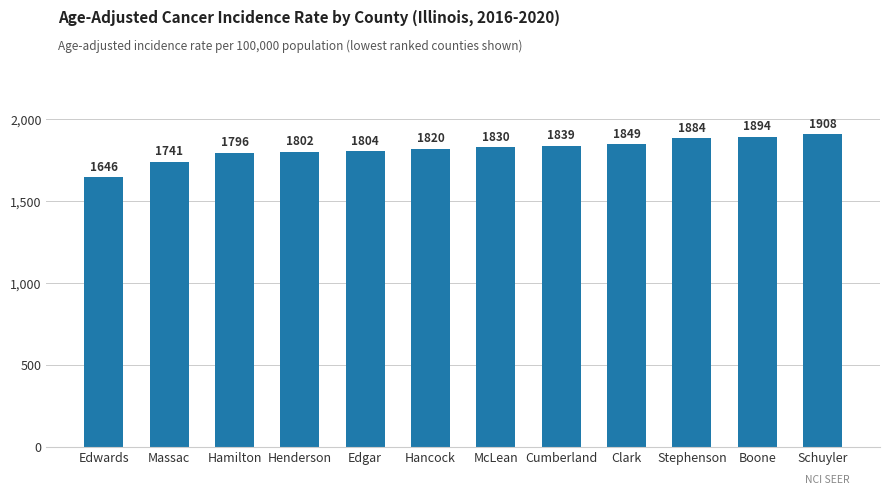

Are the bars grouped side by side (vs. stacked)?

No